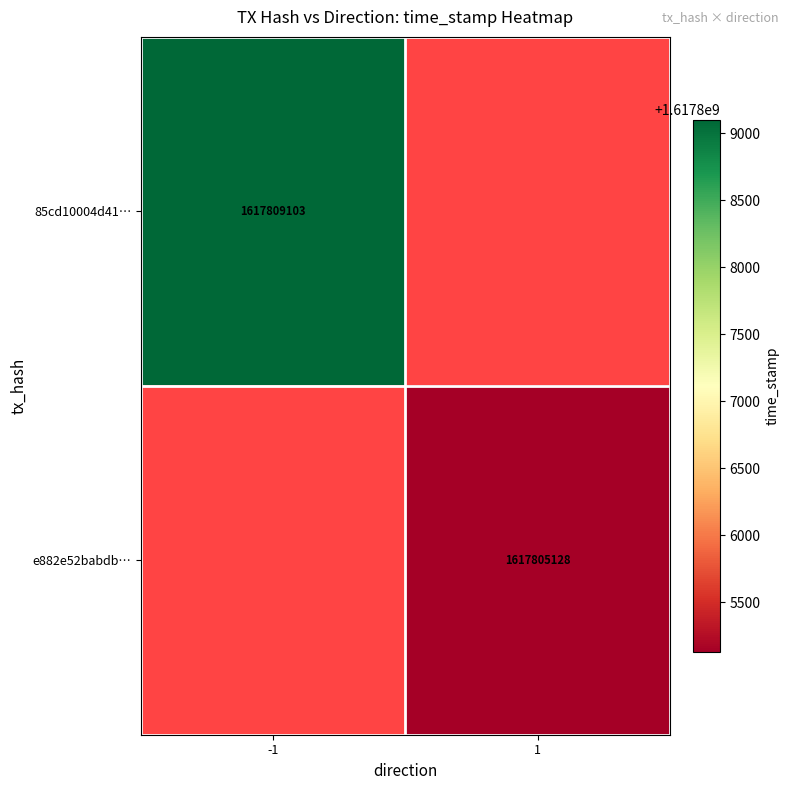

True or false: 85cd10004d41… has a value of 1617809103 at -1.

True